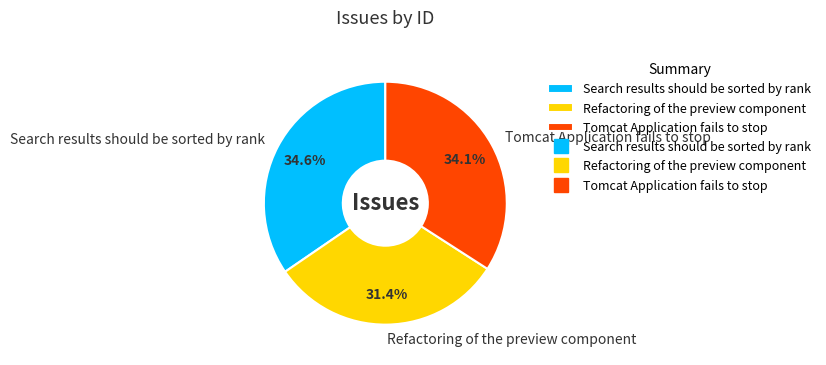

What is the ratio of the value at Tomcat Application fails to stop to the value at Refactoring of the preview component?

1.1